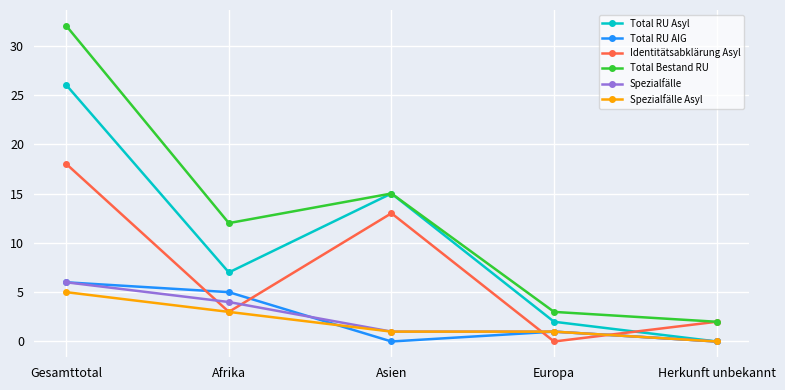

Reading left to right, extract all data points from this chart.

Total RU Asyl: Gesamttotal=26	Afrika=7	Asien=15	Europa=2	Herkunft unbekannt=0
Total RU AIG: Gesamttotal=6	Afrika=5	Asien=0	Europa=1	Herkunft unbekannt=0
Identitätsabklärung Asyl: Gesamttotal=18	Afrika=3	Asien=13	Europa=0	Herkunft unbekannt=2
Total Bestand RU: Gesamttotal=32	Afrika=12	Asien=15	Europa=3	Herkunft unbekannt=2
Spezialfälle: Gesamttotal=6	Afrika=4	Asien=1	Europa=1	Herkunft unbekannt=0
Spezialfälle Asyl: Gesamttotal=5	Afrika=3	Asien=1	Europa=1	Herkunft unbekannt=0